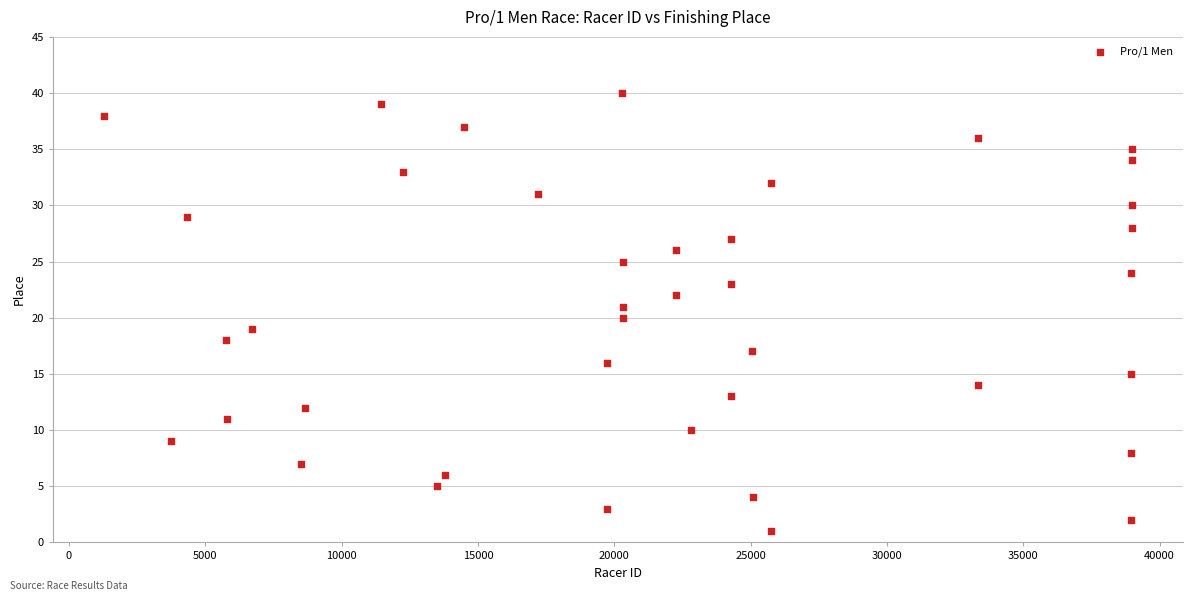

What is the range of X values (max minus min)?

37680